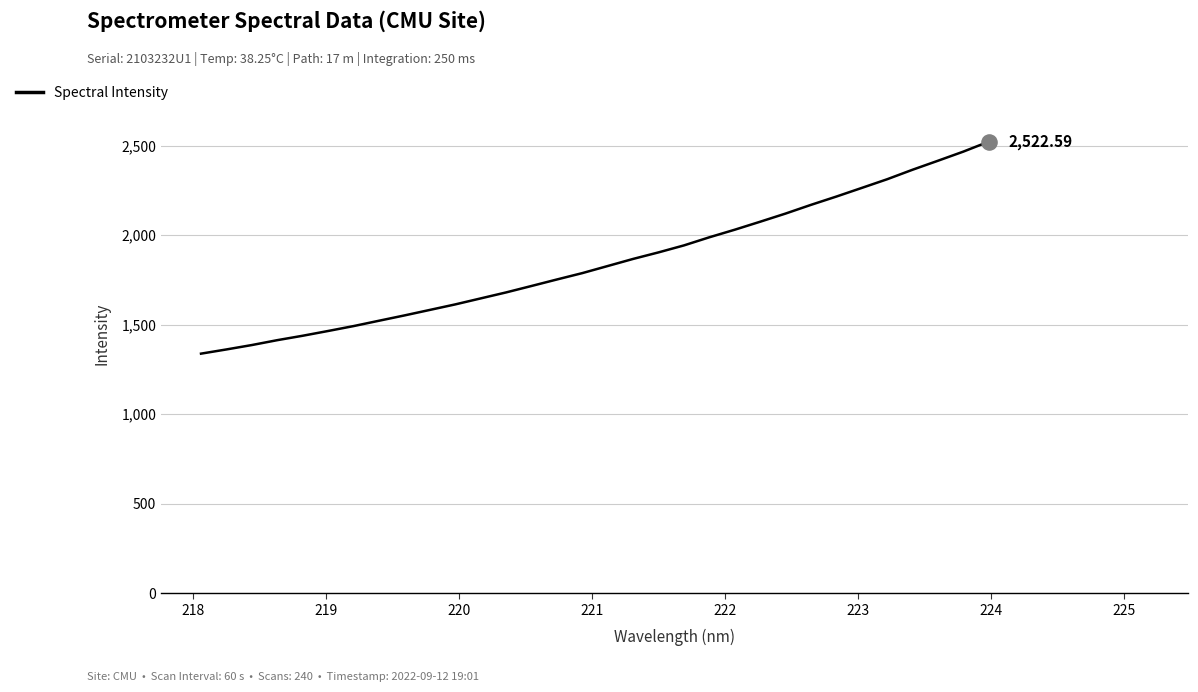

What is the difference between the maximum and minimum values?

1183.9